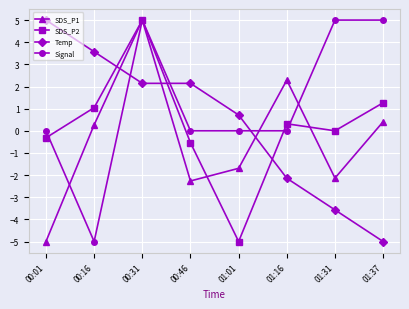

How many data points in SDS_P1 are above 0?

4